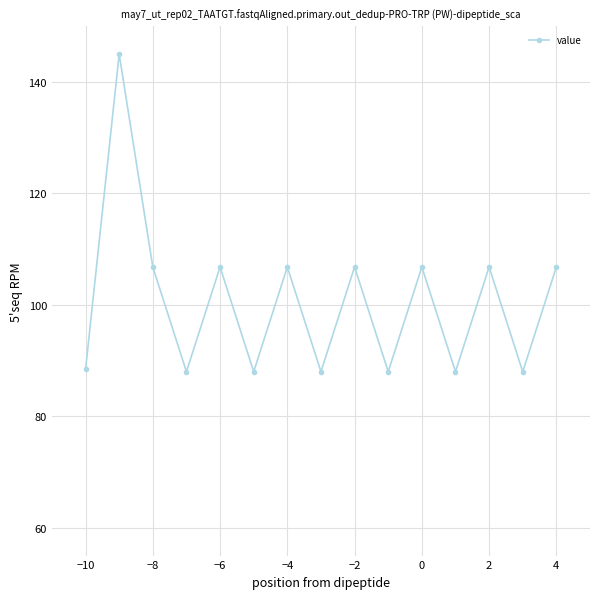

What is the sum of all values?

1509.0